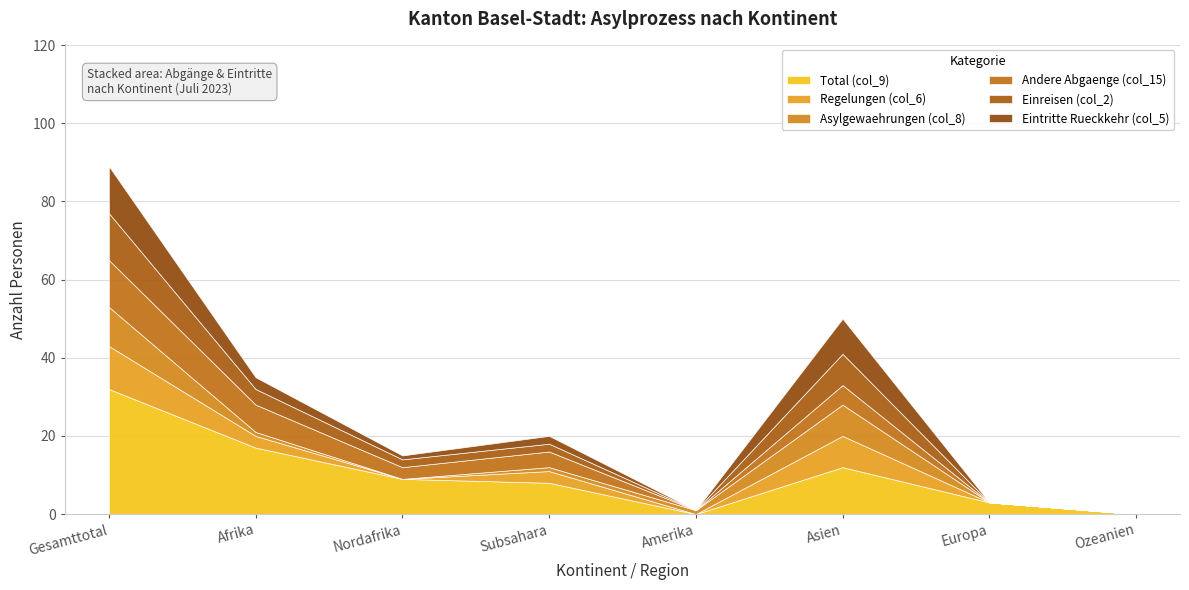

Which series has the largest total across all categories?

Total (col_9)